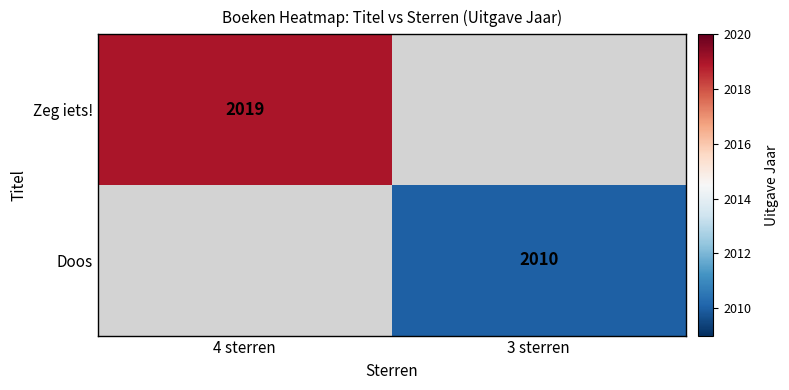

Is it true that Zeg iets! equals 2019 at 4 sterren?

True